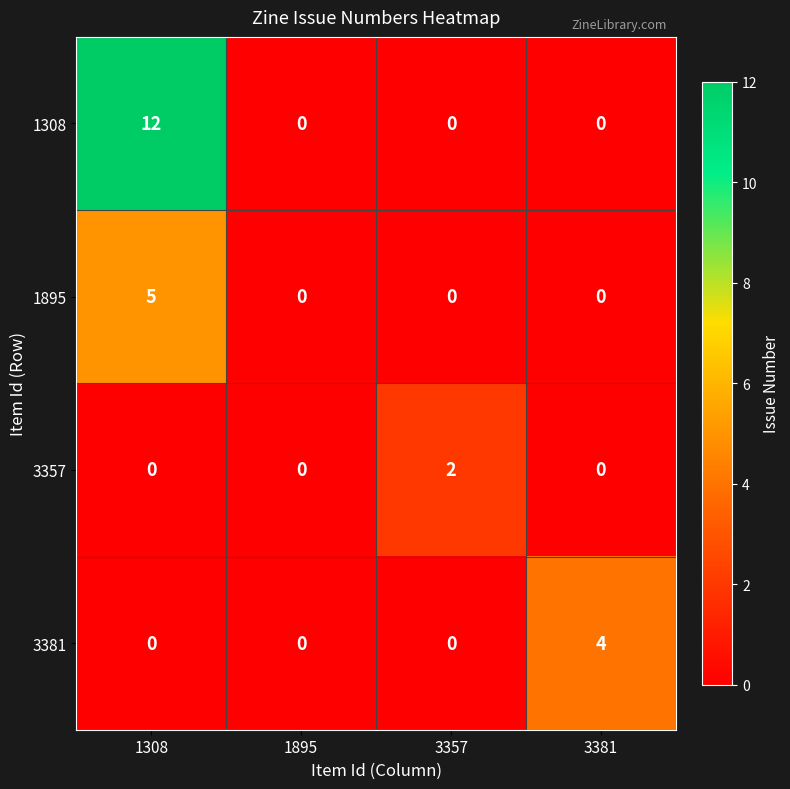

What is the maximum value shown in the chart?

12